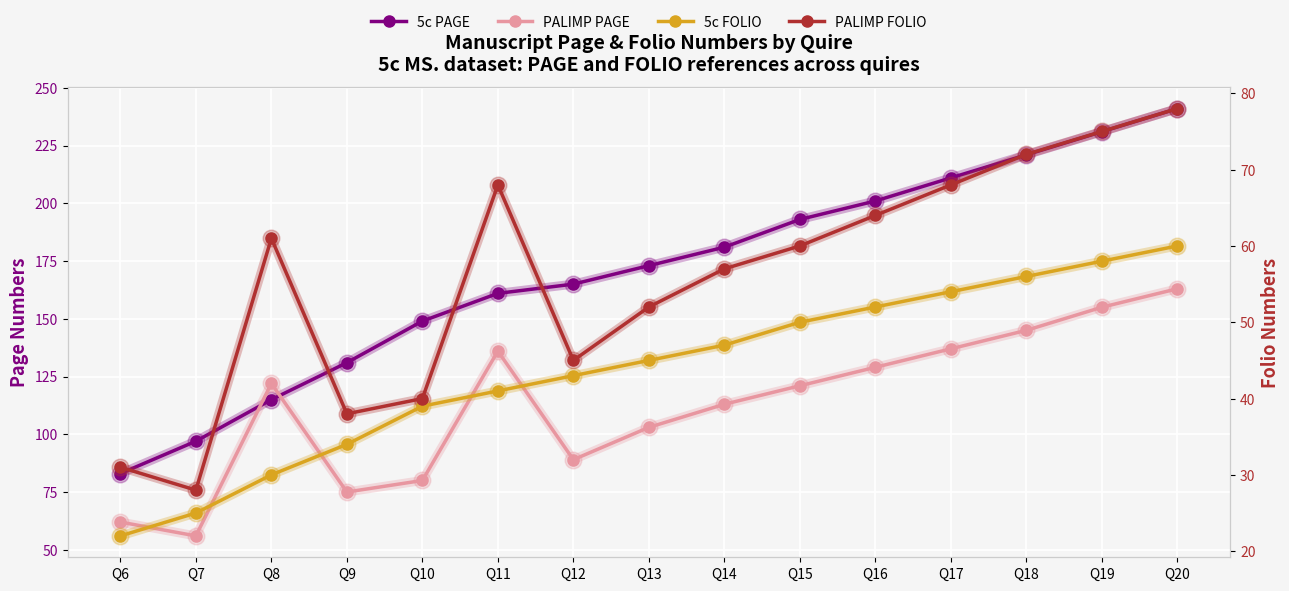

How many data points in 5c FOLIO are above 45?

7